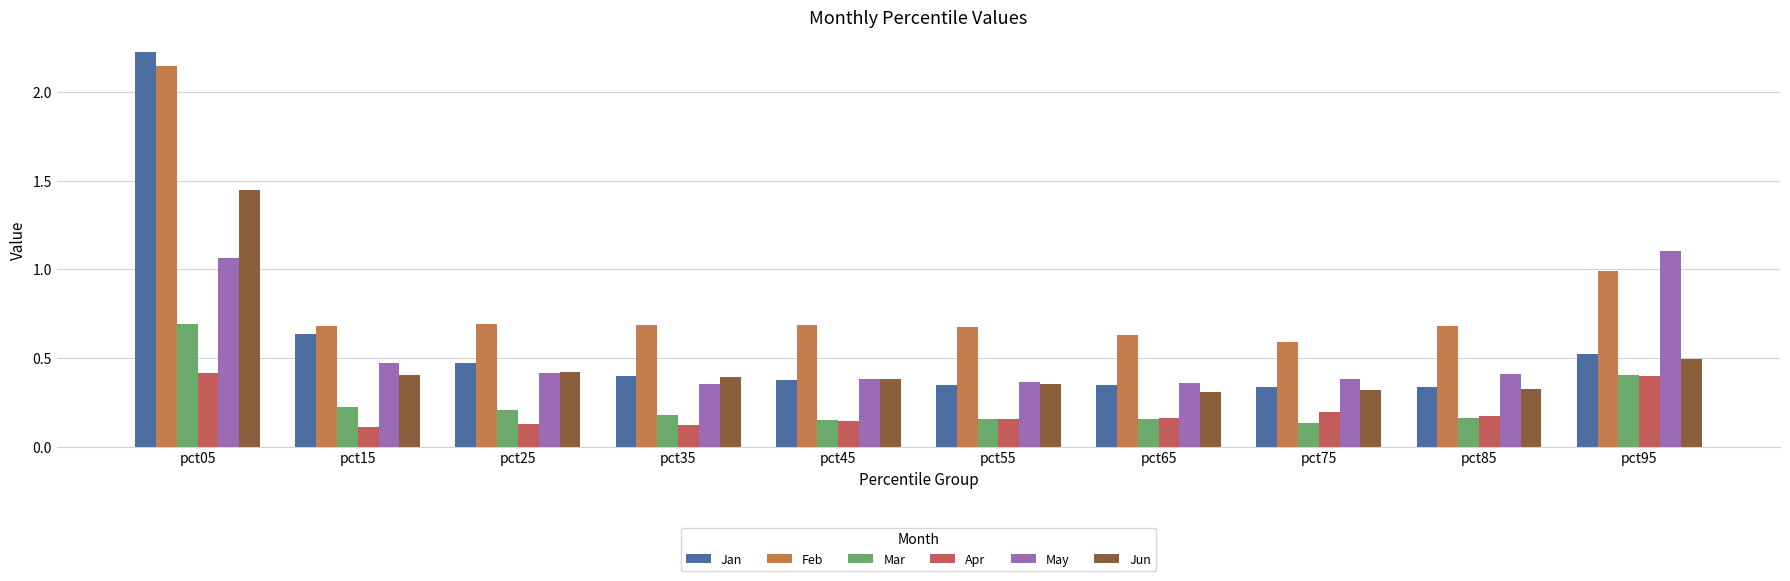

Reading left to right, transcribe all the data shown in this chart.

Jan: pct05=2.2	pct15=0.6	pct25=0.5	pct35=0.4	pct45=0.4	pct55=0.3	pct65=0.3	pct75=0.3	pct85=0.3	pct95=0.5
Feb: pct05=2.1	pct15=0.7	pct25=0.7	pct35=0.7	pct45=0.7	pct55=0.7	pct65=0.6	pct75=0.6	pct85=0.7	pct95=1.0
Mar: pct05=0.7	pct15=0.2	pct25=0.2	pct35=0.2	pct45=0.2	pct55=0.2	pct65=0.2	pct75=0.1	pct85=0.2	pct95=0.4
Apr: pct05=0.4	pct15=0.1	pct25=0.1	pct35=0.1	pct45=0.1	pct55=0.2	pct65=0.2	pct75=0.2	pct85=0.2	pct95=0.4
May: pct05=1.1	pct15=0.5	pct25=0.4	pct35=0.4	pct45=0.4	pct55=0.4	pct65=0.4	pct75=0.4	pct85=0.4	pct95=1.1
Jun: pct05=1.4	pct15=0.4	pct25=0.4	pct35=0.4	pct45=0.4	pct55=0.4	pct65=0.3	pct75=0.3	pct85=0.3	pct95=0.5